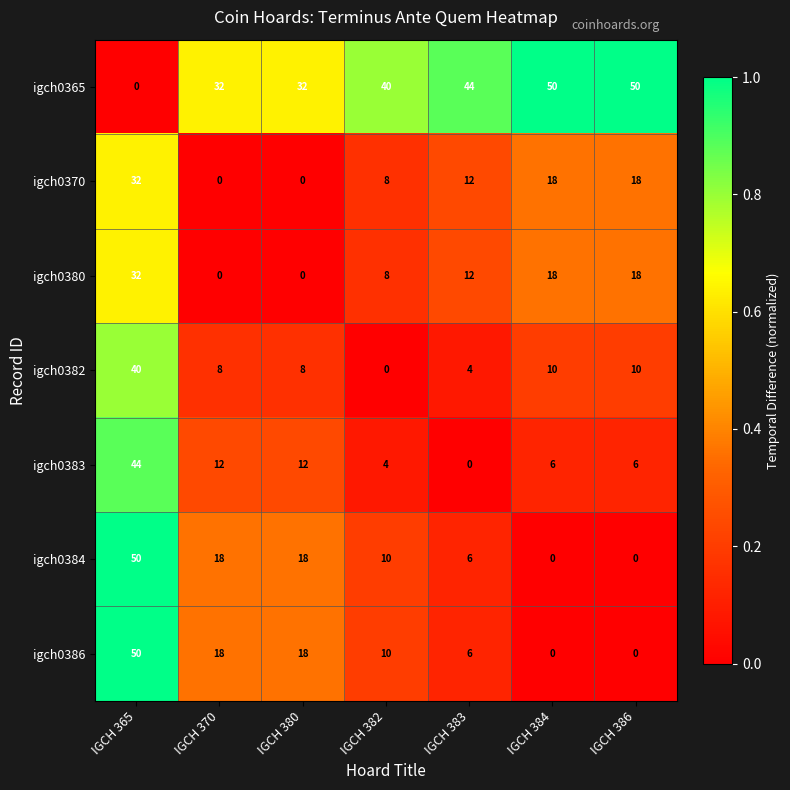

What is the difference between the highest and lowest values at IGCH 382?

40